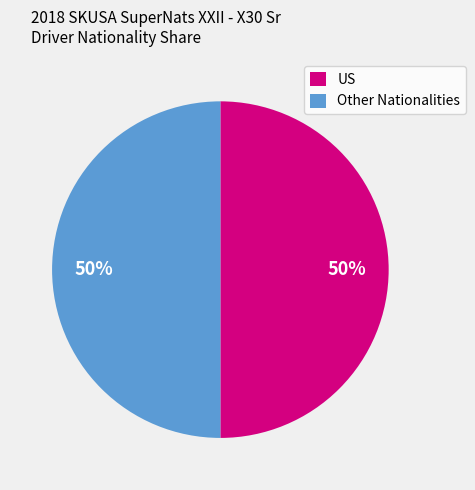

To the nearest percent, what is the difference between the largest and smallest slice percentages?

0%